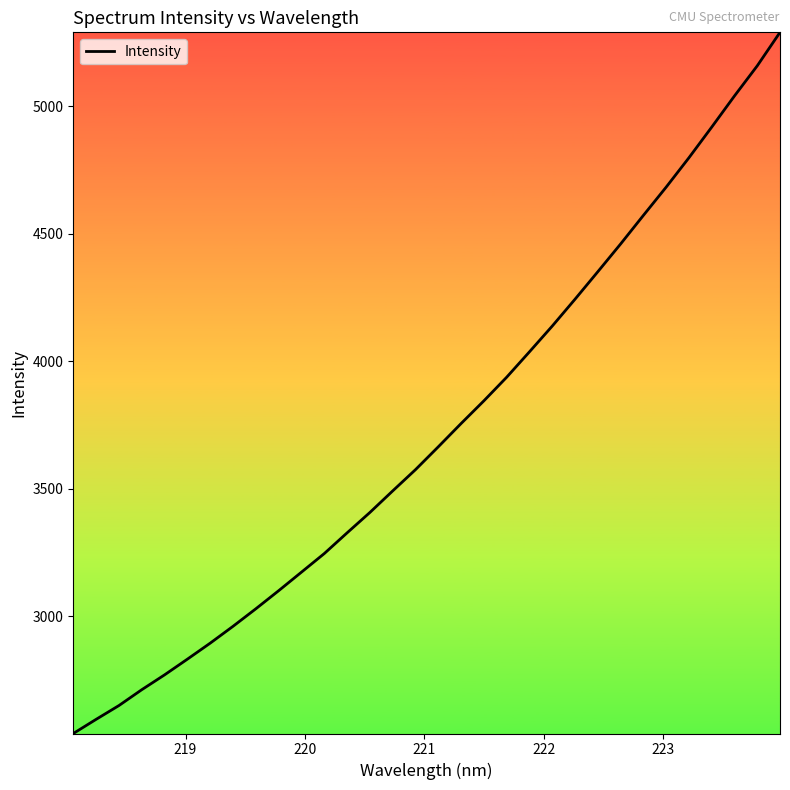

True or false: the data has more than 0 interior local peaks.

False